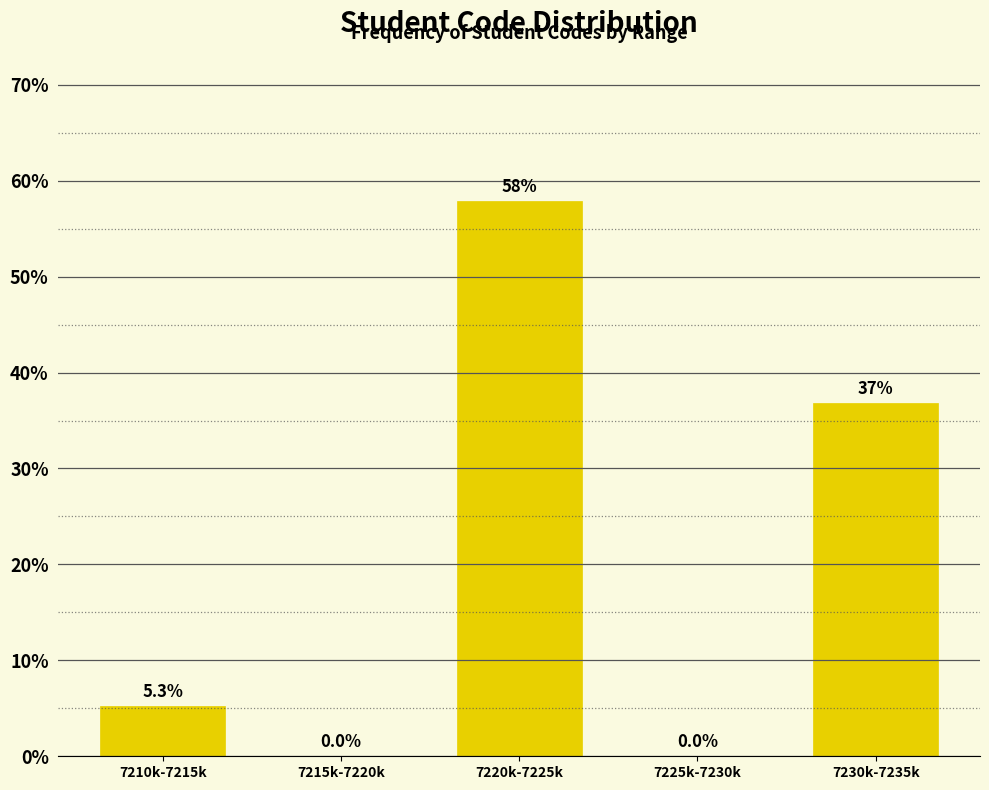

Reading left to right, list all the values displayed in this chart.

7210k-7215k=5.3	7215k-7220k=0.0	7220k-7225k=57.9	7225k-7230k=0.0	7230k-7235k=36.8